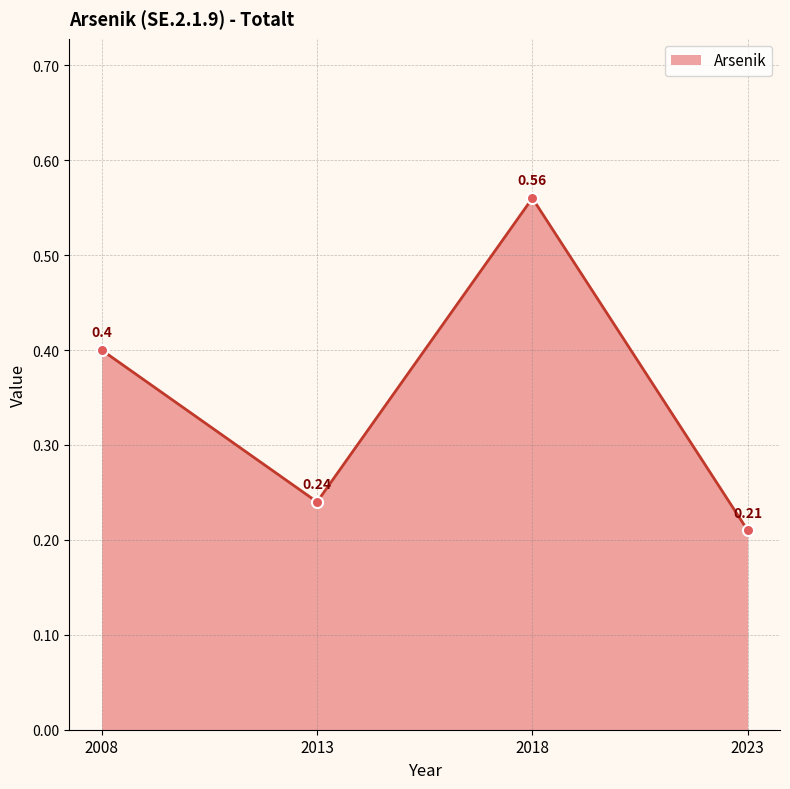

Which has a higher value, 2013 or 2018?

2018